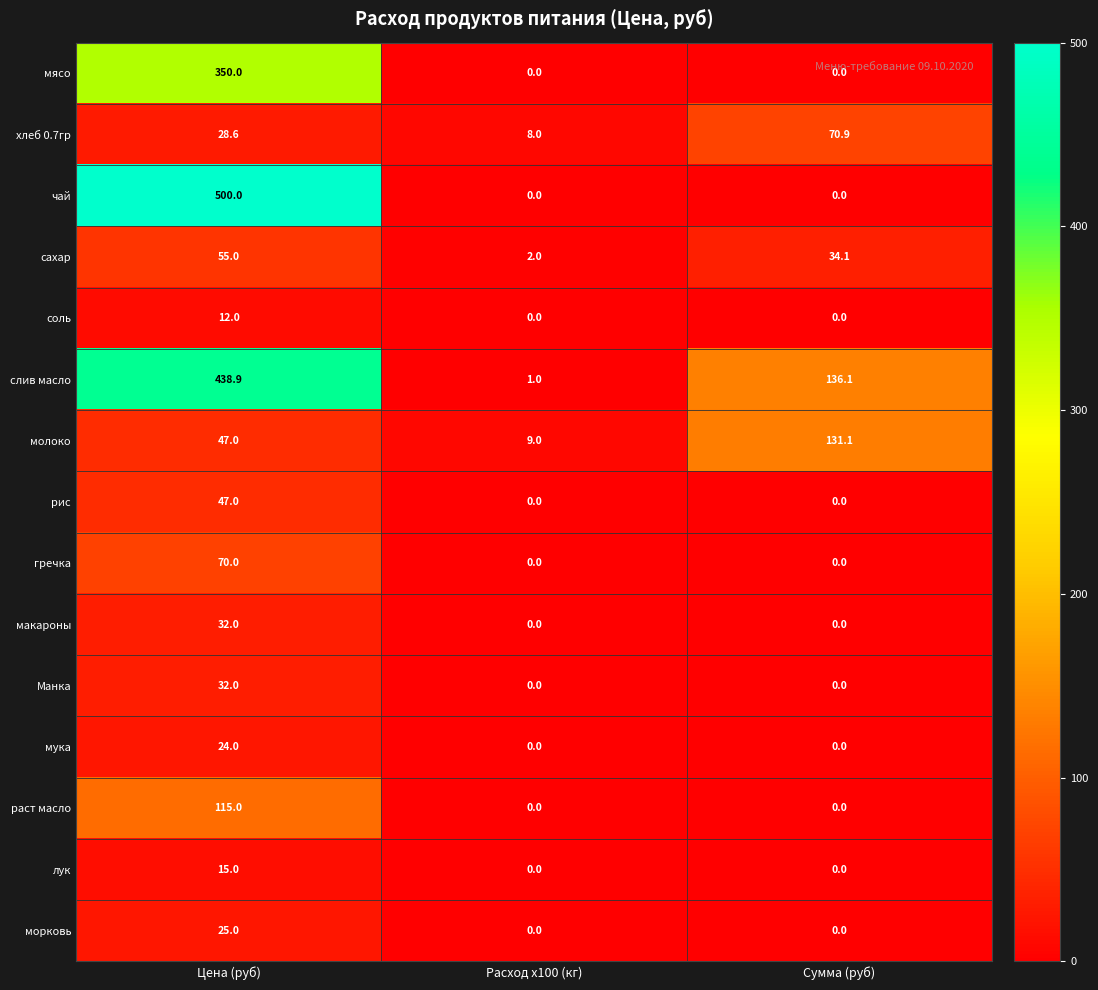

The value of сахар at Цена (руб) is 55.0. True or false?

True